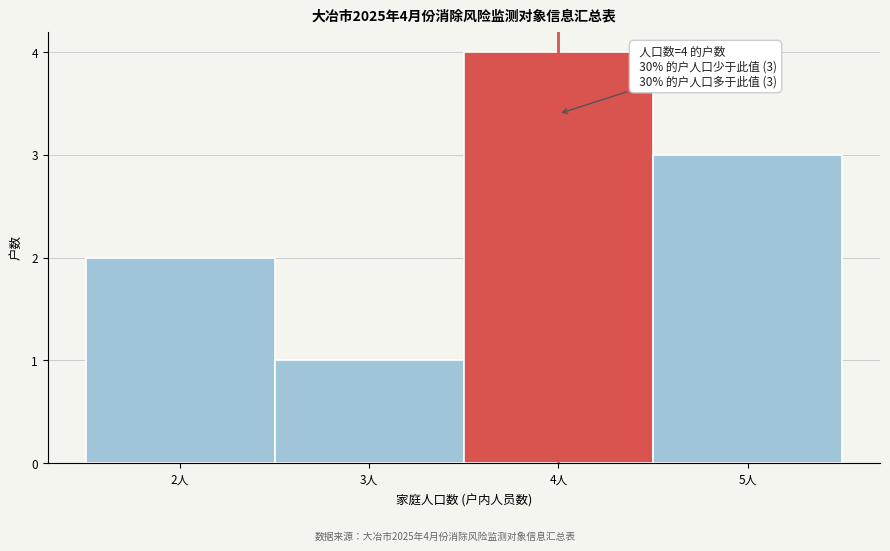

Over which range of the x-axis is the bar tallest?

3.5 to 4.5